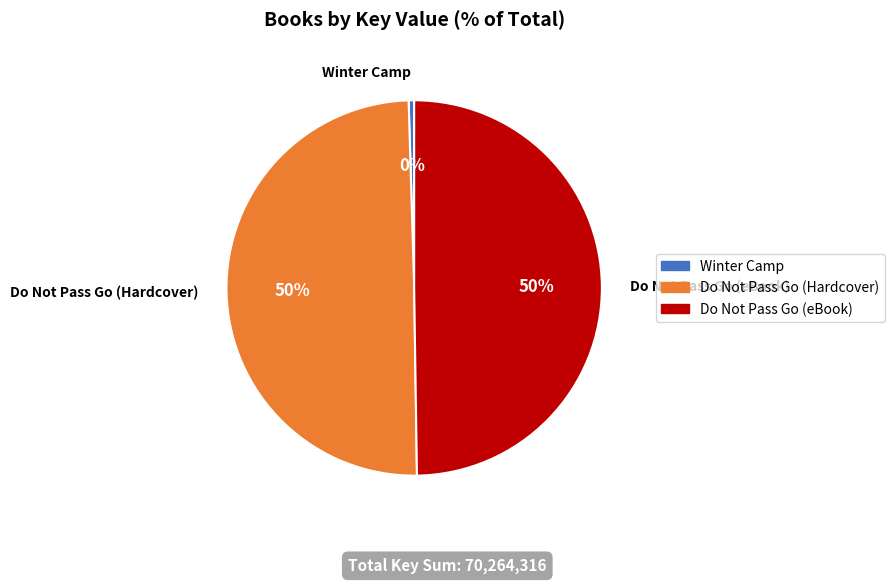

True or false: Winter Camp accounts for 0% of the total.

True